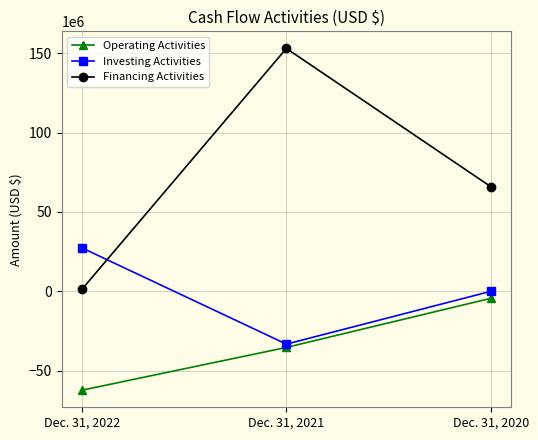

The Operating Activities series shows -62417000 at Dec. 31, 2022. True or false?

True